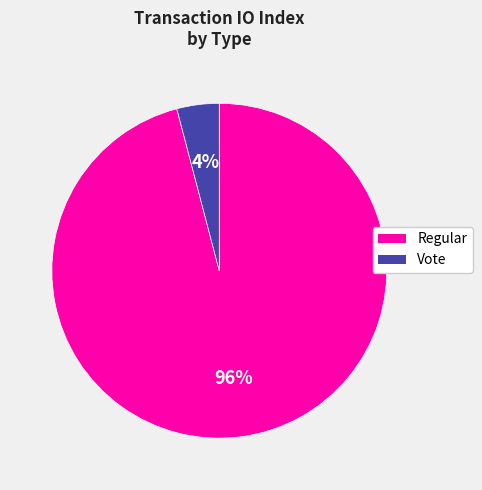

Which category has the smallest portion of the pie?

Vote